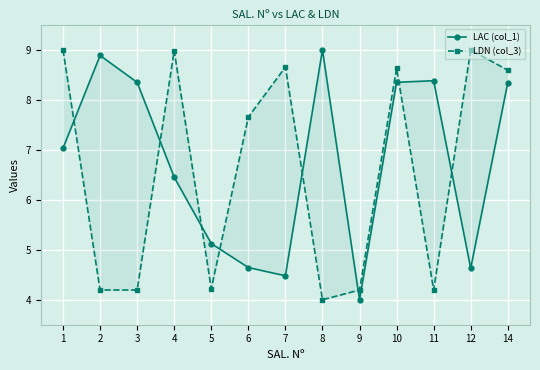

Rank the series at 9 from lowest to highest value.

LAC (col_1), LDN (col_3)